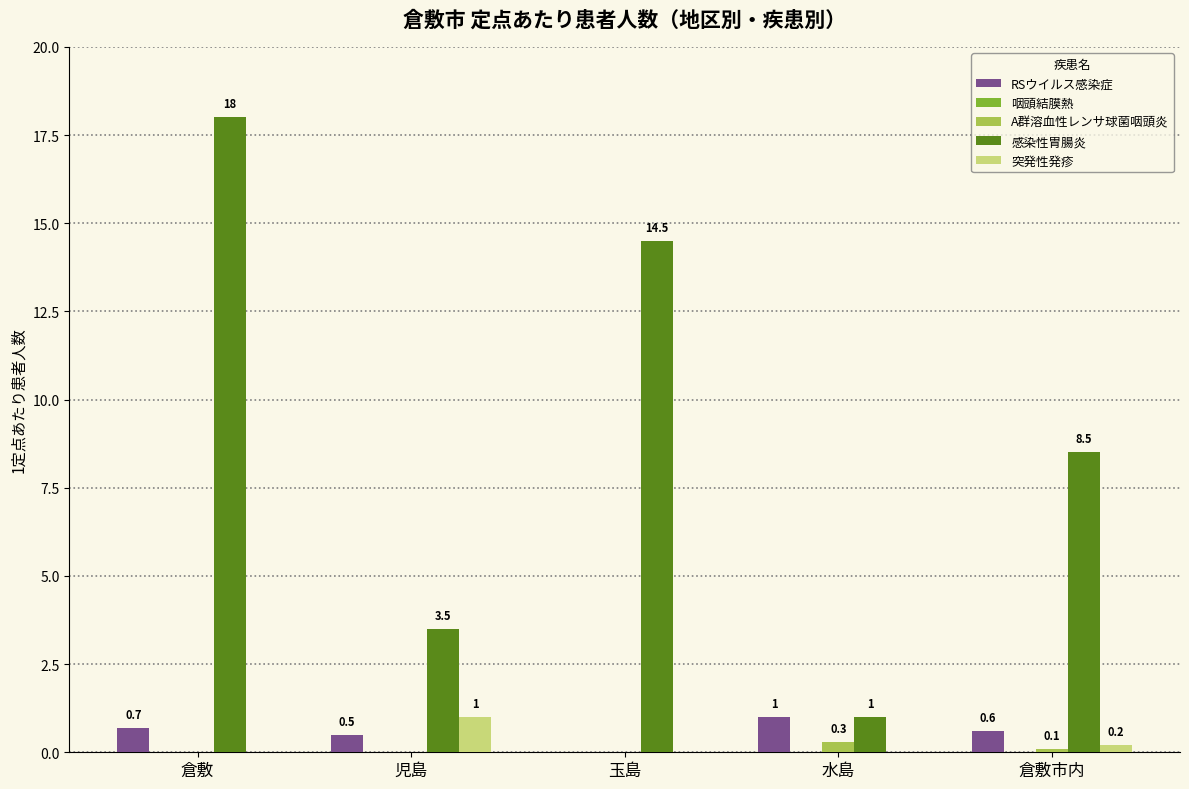

What is the sum of all A群溶血性レンサ球菌咽頭炎 values?

0.4